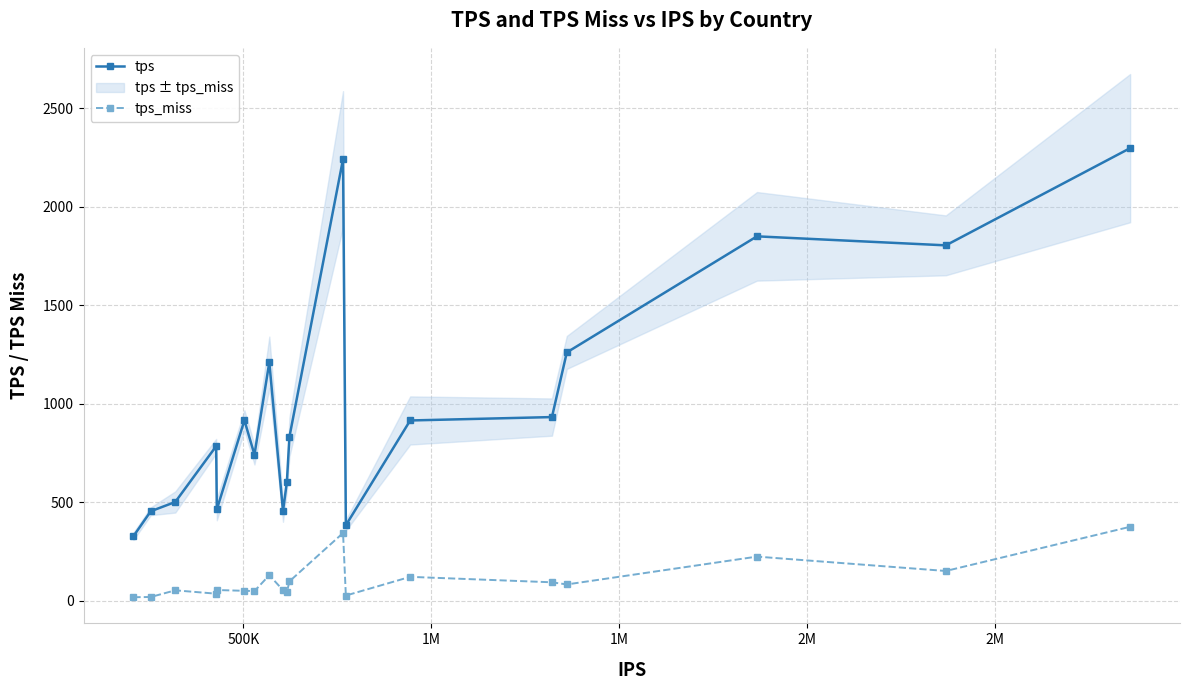

What is the difference between the maximum and minimum values in the tps_miss series?

357.4